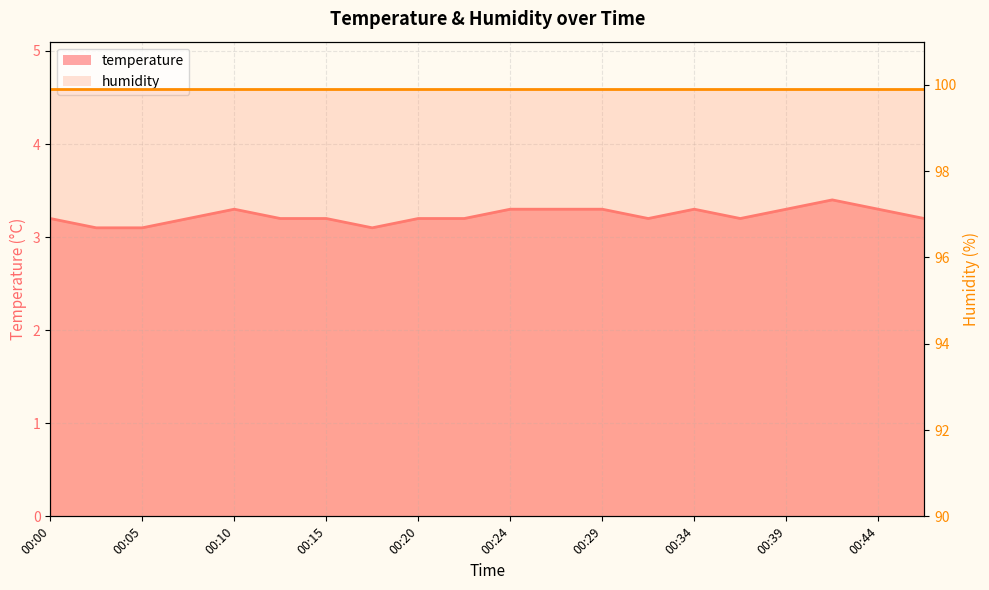

List the labels in order of value, largest first.

00:42, 00:10, 00:24, 00:27, 00:29, 00:34, 00:39, 00:44, 00:00, 00:07, 00:12, 00:15, 00:20, 00:22, 00:32, 00:37, 00:47, 00:02, 00:05, 00:17